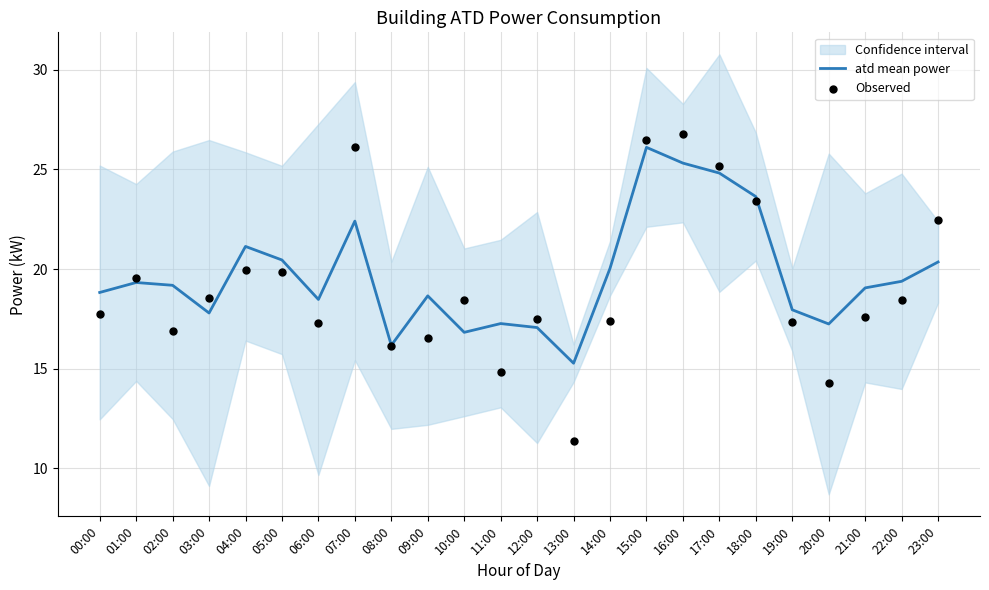

Is the value of Observed at 10:00 greater than the value of atd mean power at 15:00?

No